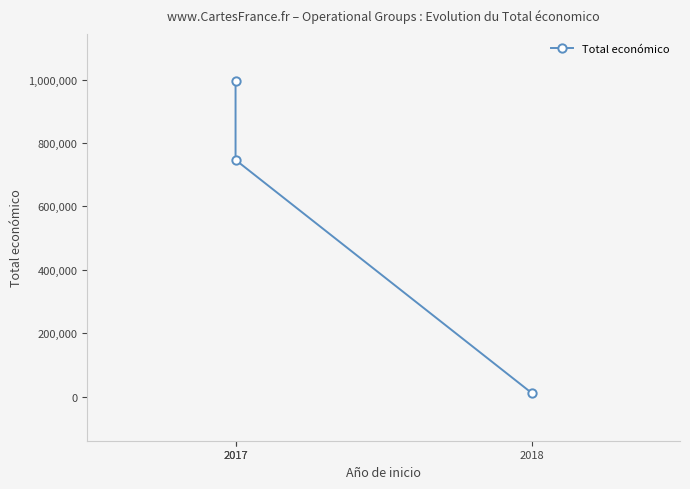

Is it true that the value at 2018 is 11809?

True